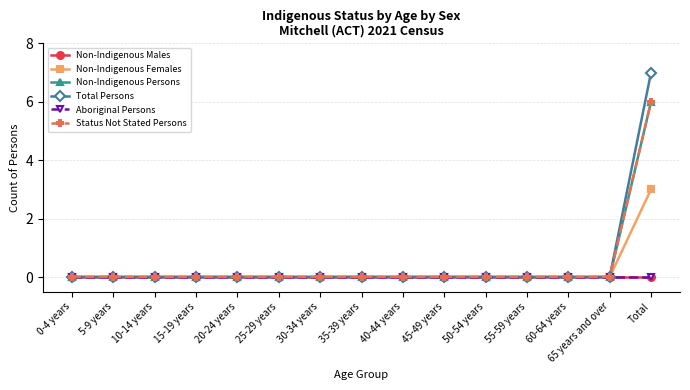

True or false: Total Persons and Non-Indigenous Males cross at least once.

False